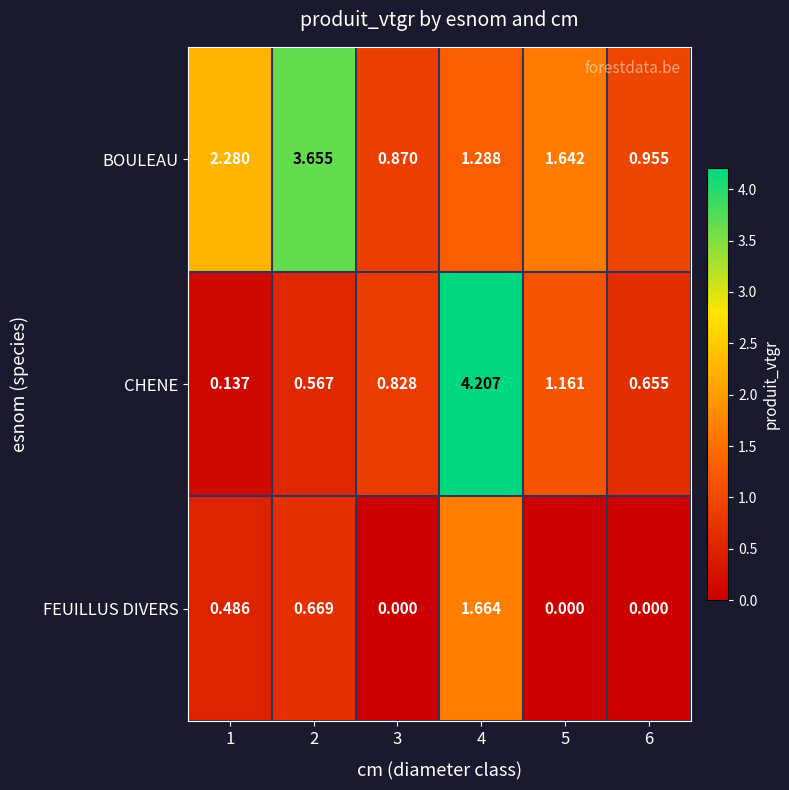

List the series in order of their peak value, lowest first.

FEUILLUS DIVERS, BOULEAU, CHENE